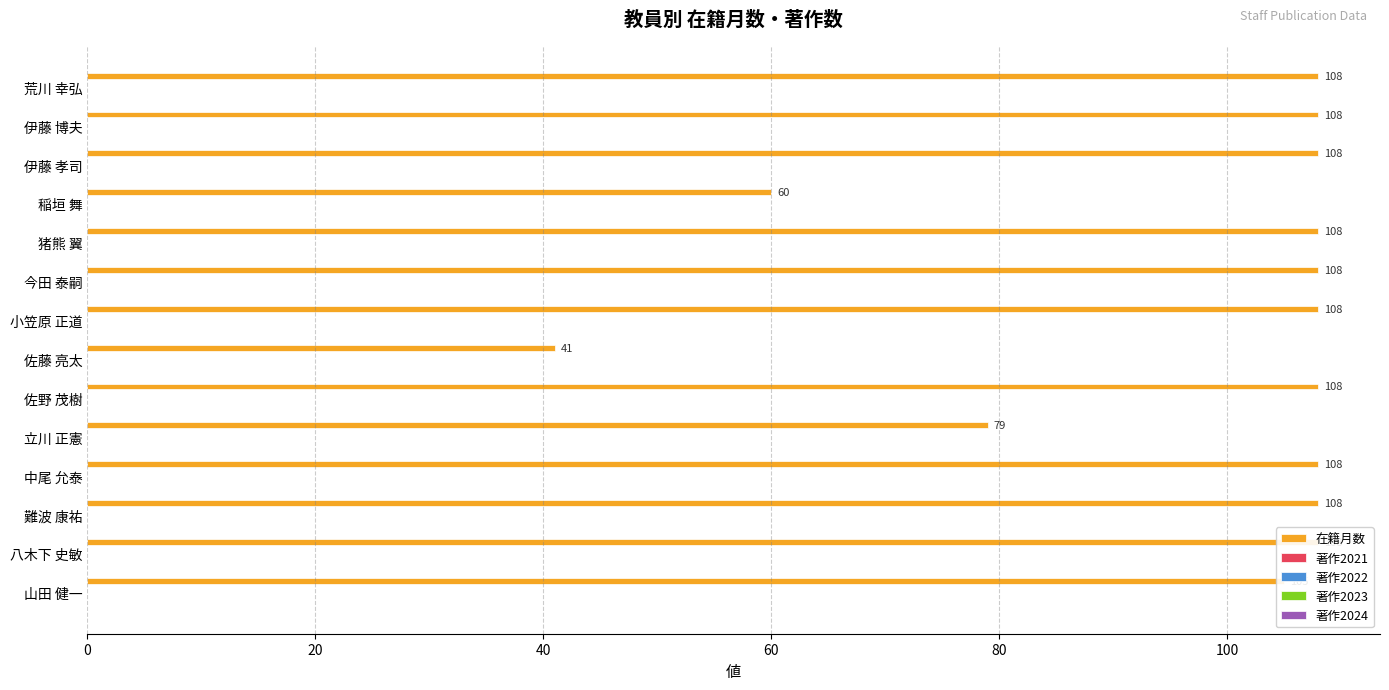

What are all the series names shown in the legend?

在籍月数, 著作2021, 著作2022, 著作2023, 著作2024